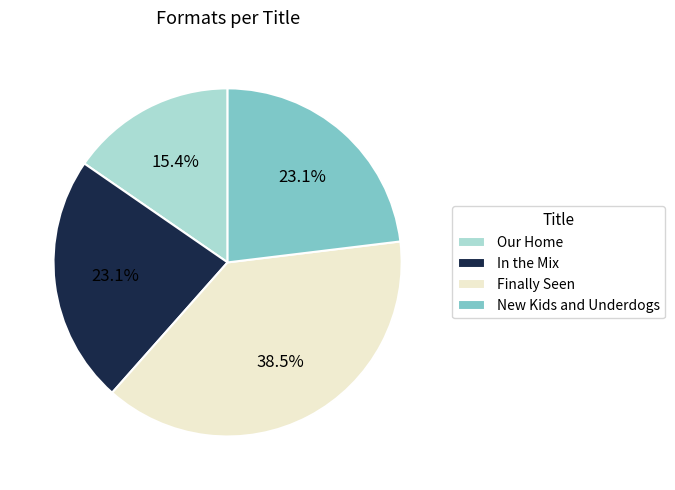

Which slice is the largest?

Finally Seen